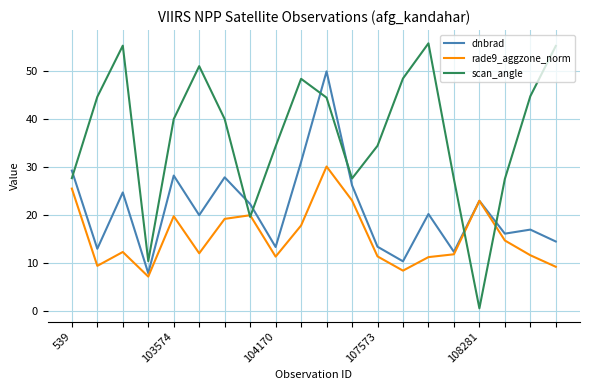

Which series has the widest spread of values?

scan_angle